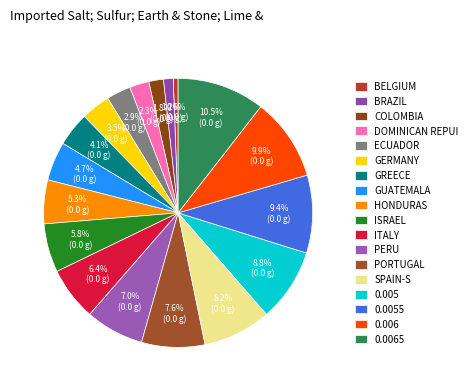

Rank the categories by value from lowest to highest.

BELGIUM, BRAZIL, COLOMBIA, DOMINICAN REPUI, ECUADOR, GERMANY, GREECE, GUATEMALA, HONDURAS, ISRAEL, ITALY, PERU, PORTUGAL, SPAIN-S, 0.005, 0.0055, 0.006, 0.0065